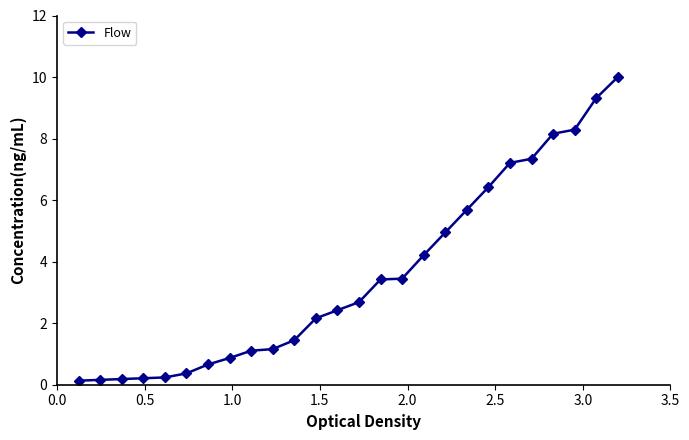

What is the average value?

3.5